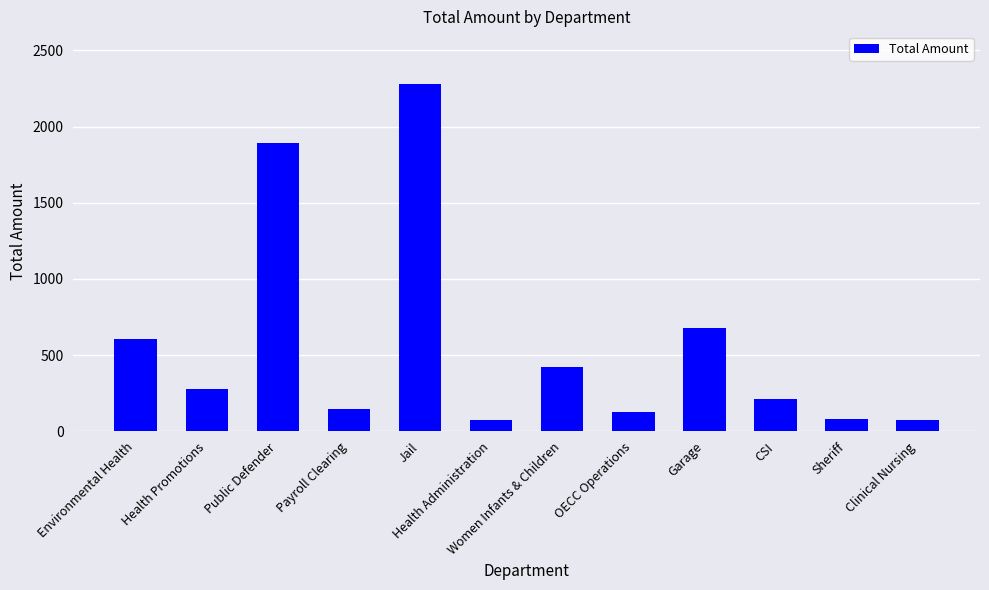

At which label does the data first exceed 280?

Environmental Health